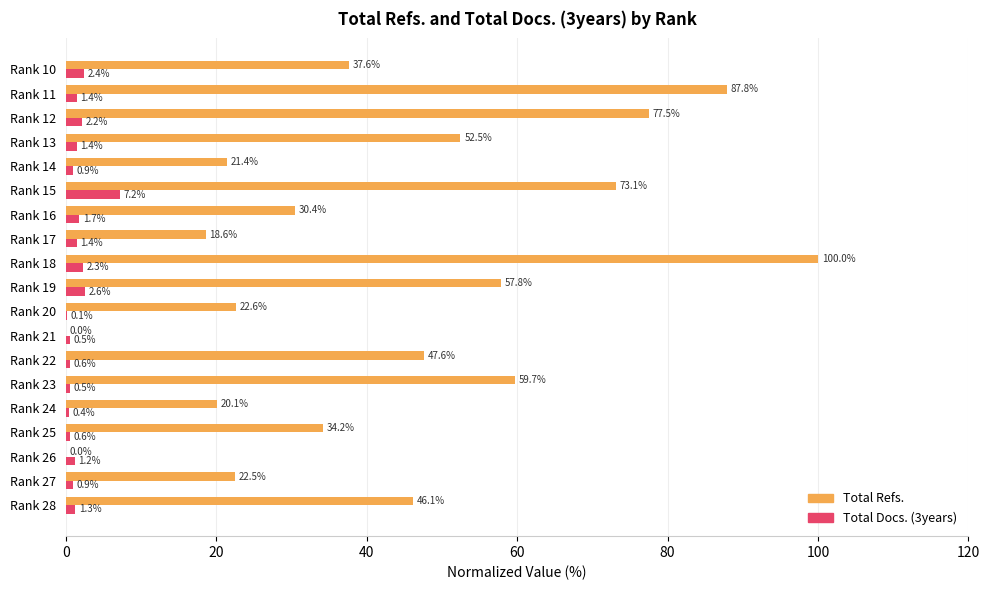

Where is Total Refs. nearest to the value 50?

Rank 22